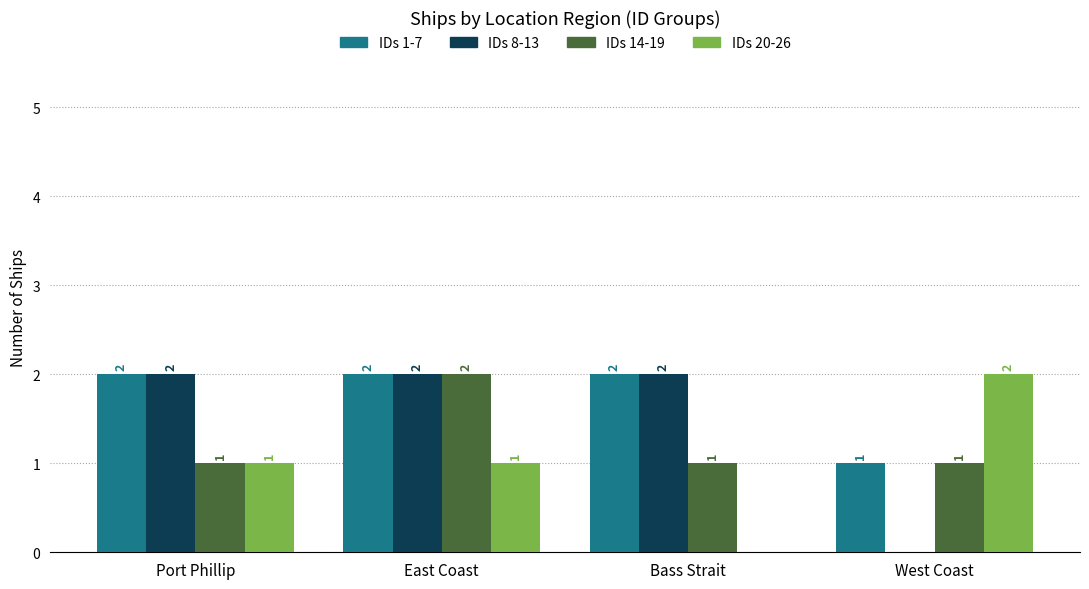

How many groups of bars are there?

4